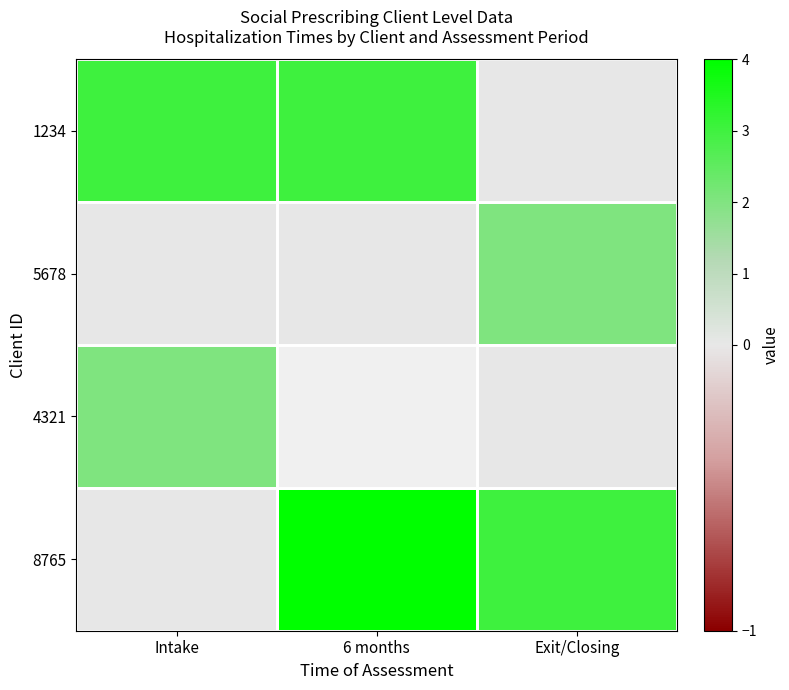

At Exit/Closing, list the series in order from smallest to largest.

1234, 4321, 5678, 8765